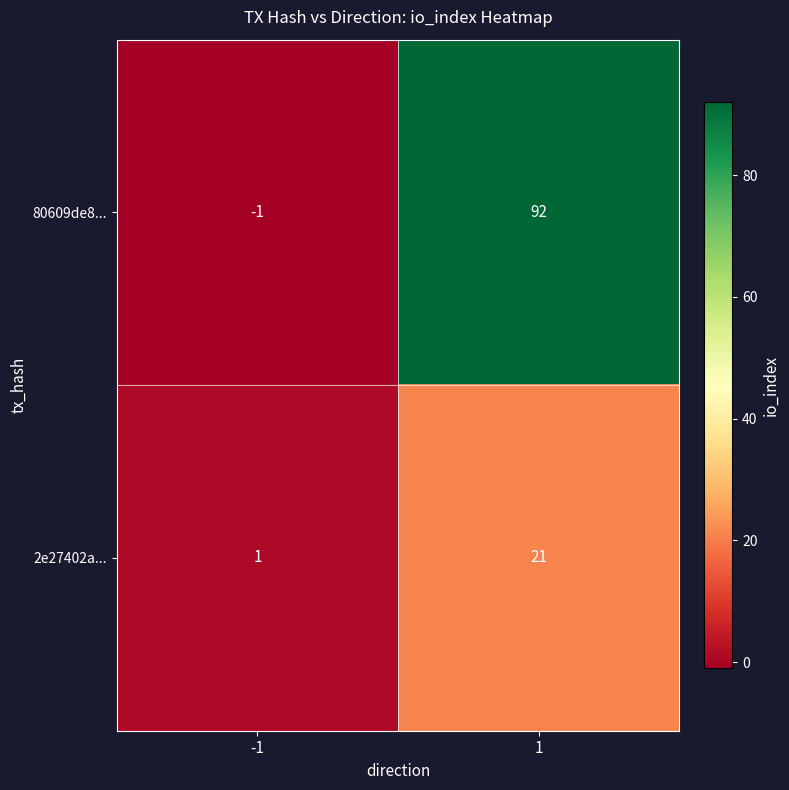

What is the sum of all 2e27402a... values?

22